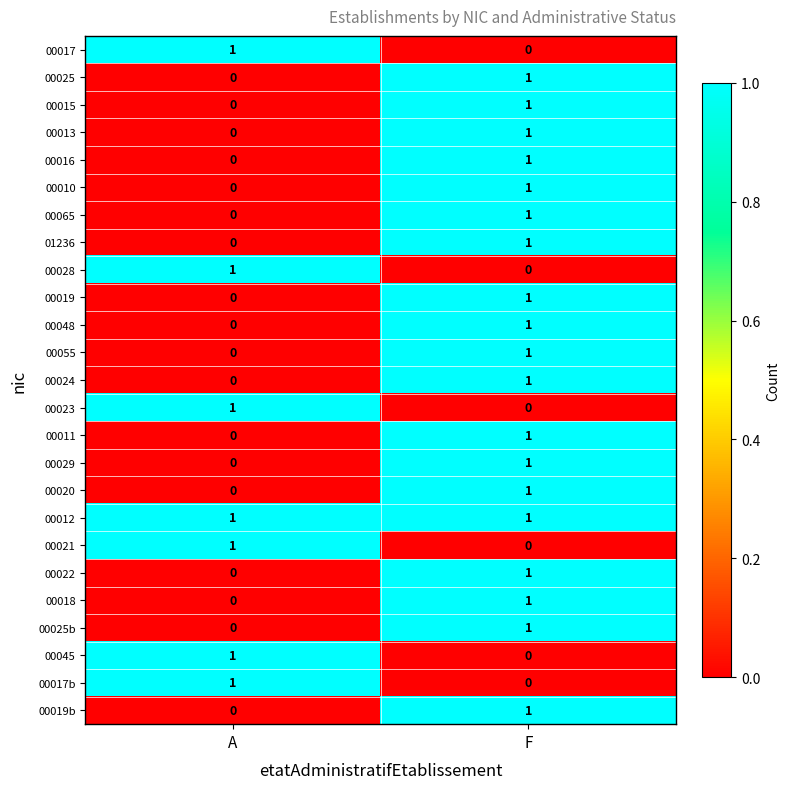

The value of 00029 at F is 0. True or false?

False